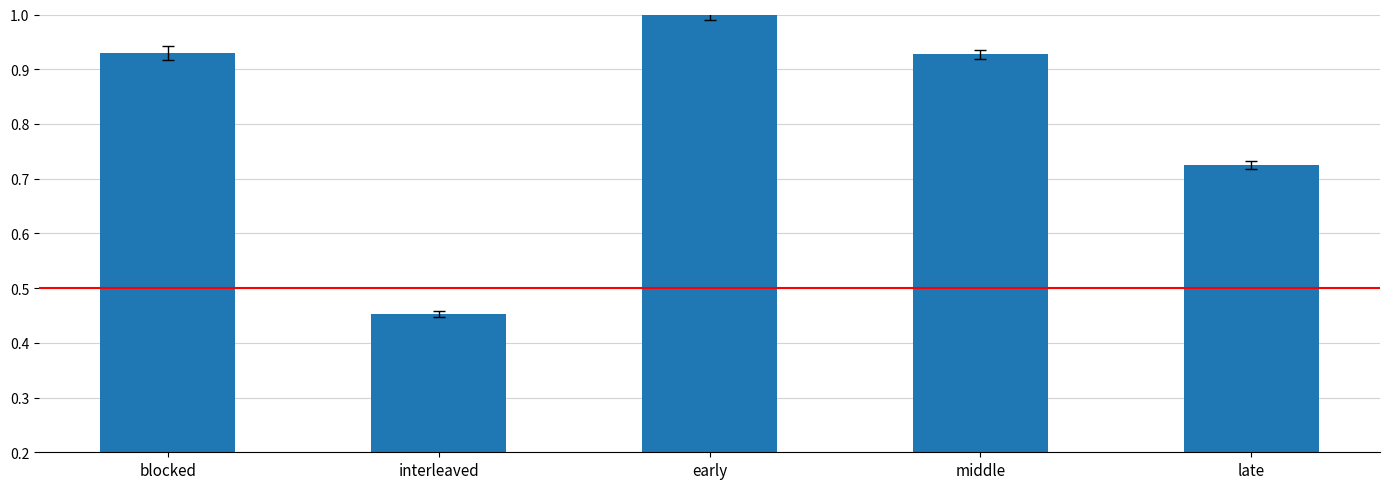

Where is the data nearest to the value 0?

interleaved